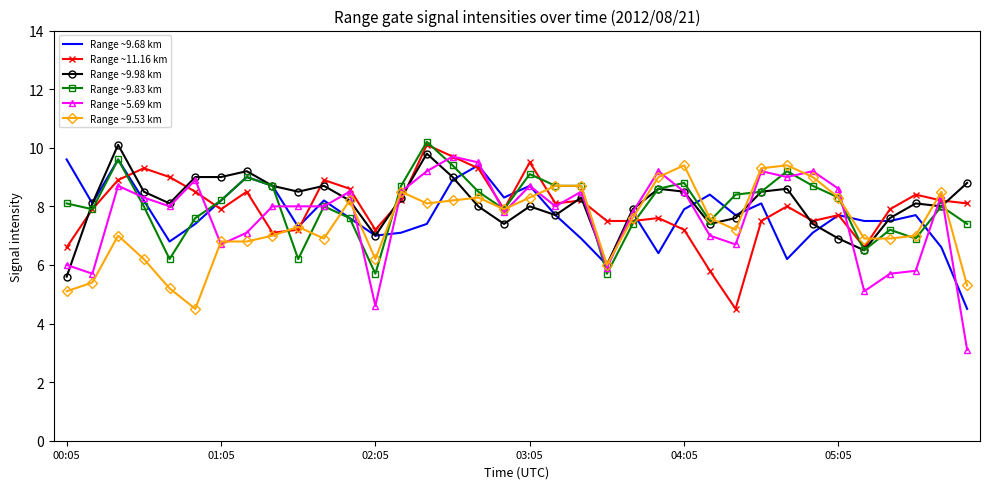

What is the greatest value displayed?

10.2